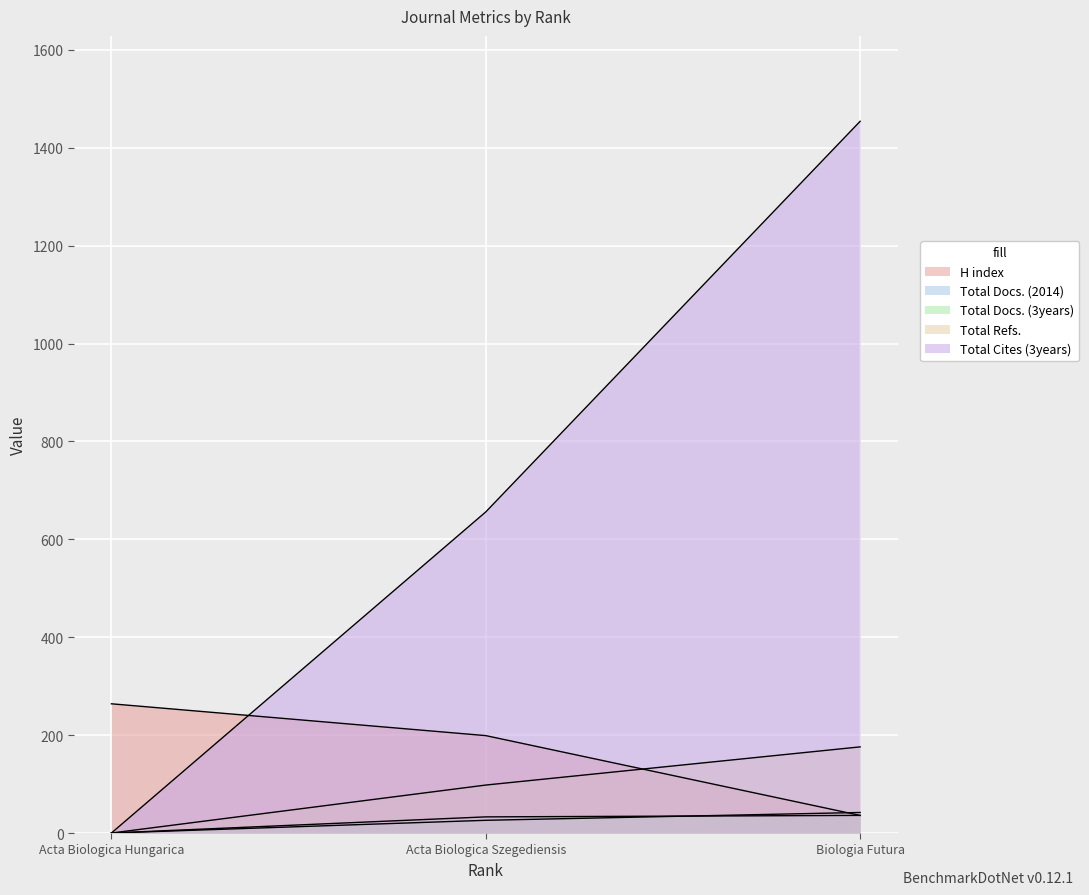

What are all the series names shown in the legend?

H index, Total Docs. (2014), Total Docs. (3years), Total Refs., Total Cites (3years)